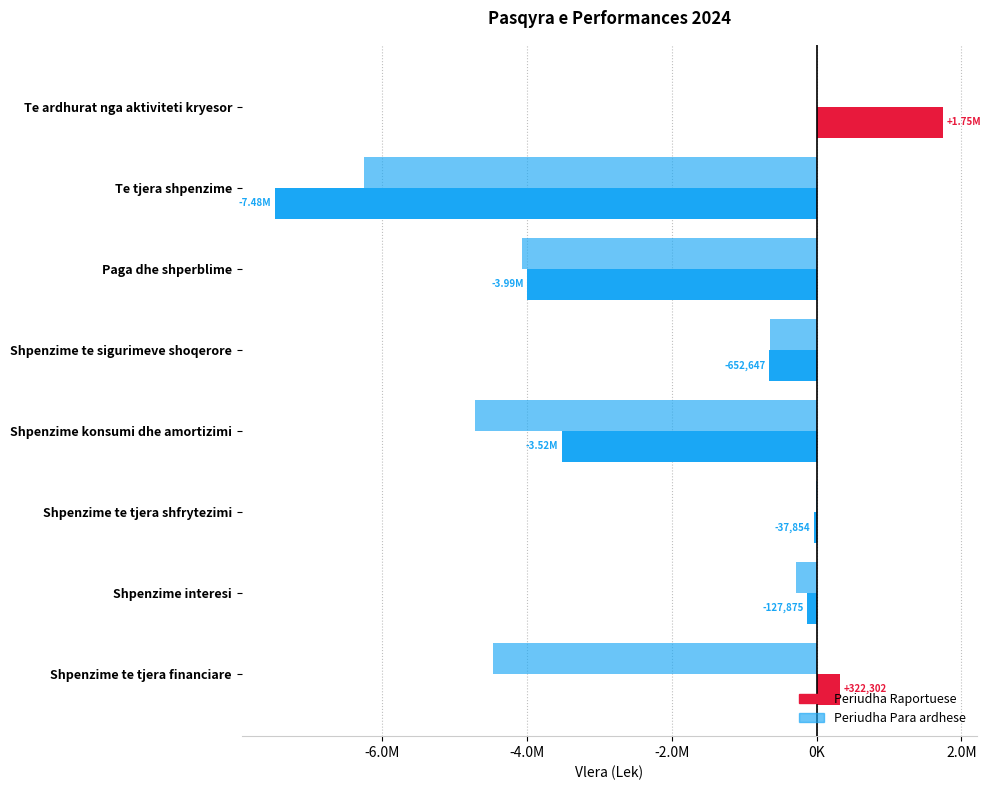

Which series has the largest total across all categories?

Periudha Raportuese